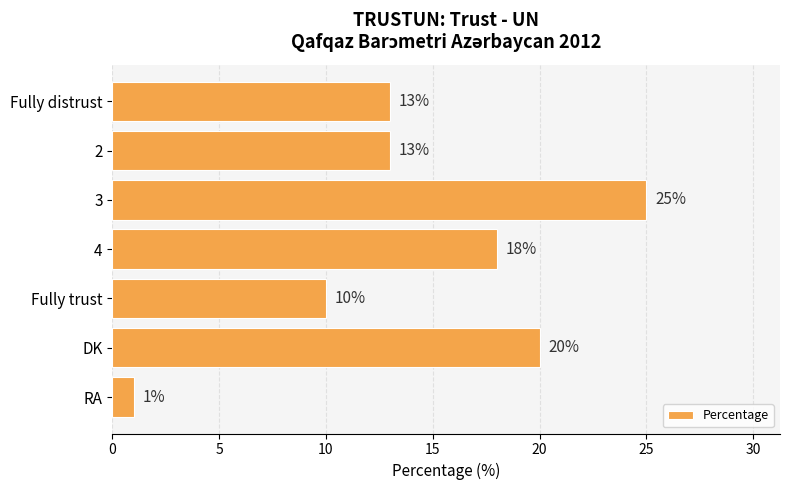

What is the greatest value displayed?

25